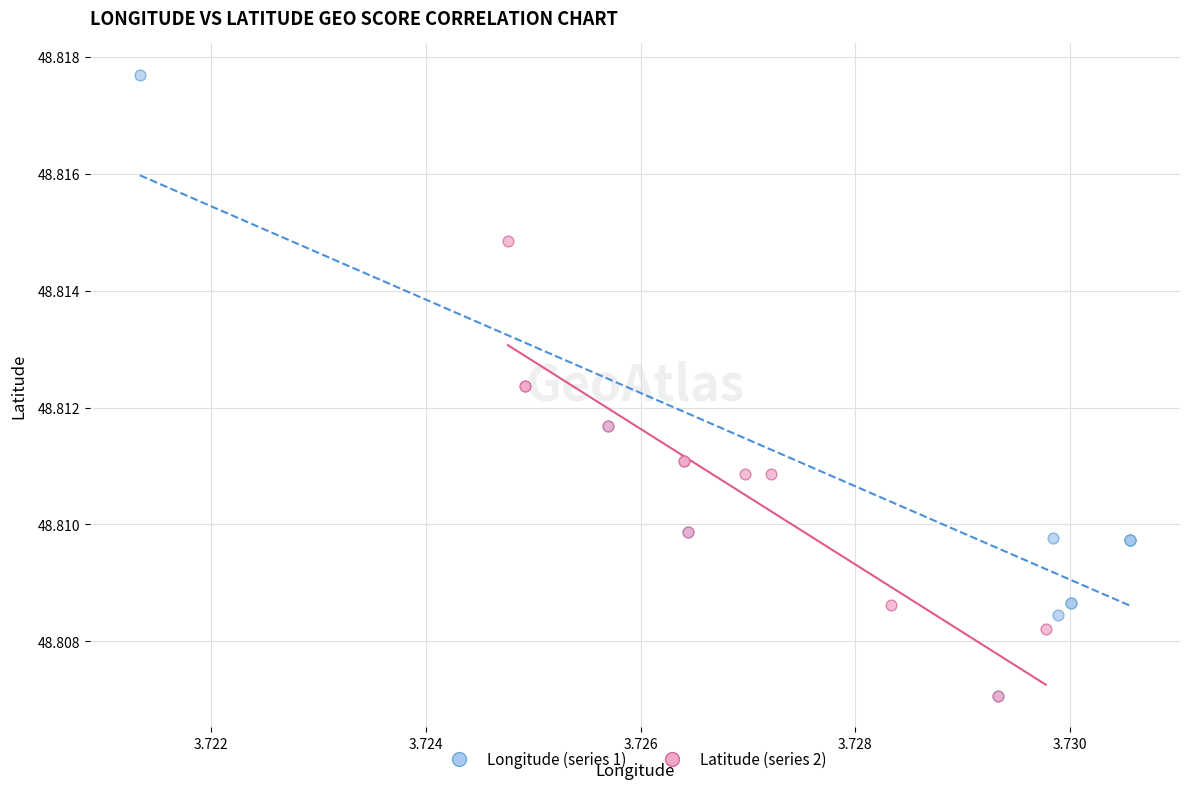

Which series has the largest Y range (max minus min)?

Longitude (series 1)